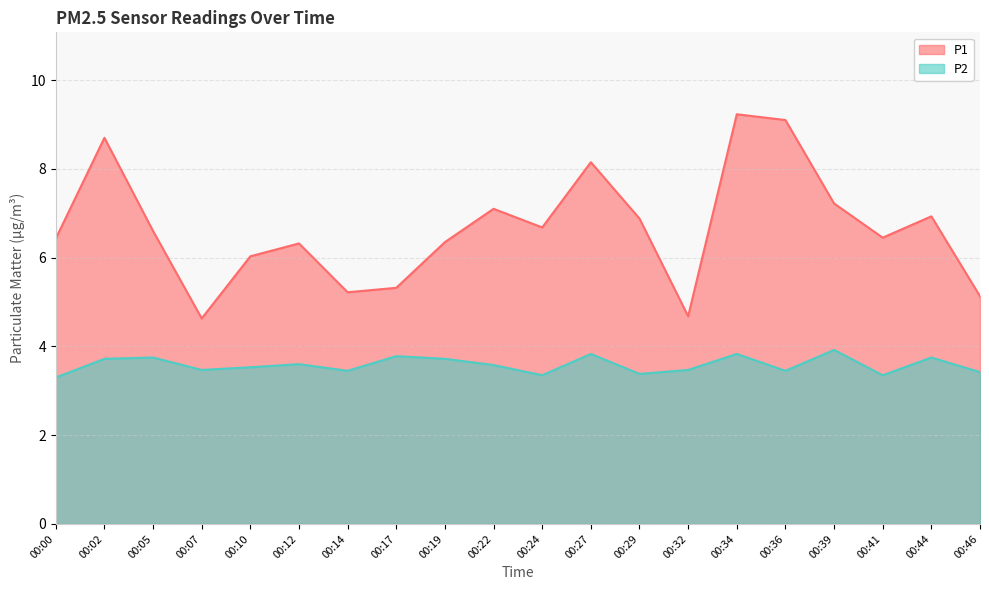

What is the difference between the maximum and minimum values in the P2 series?

0.6